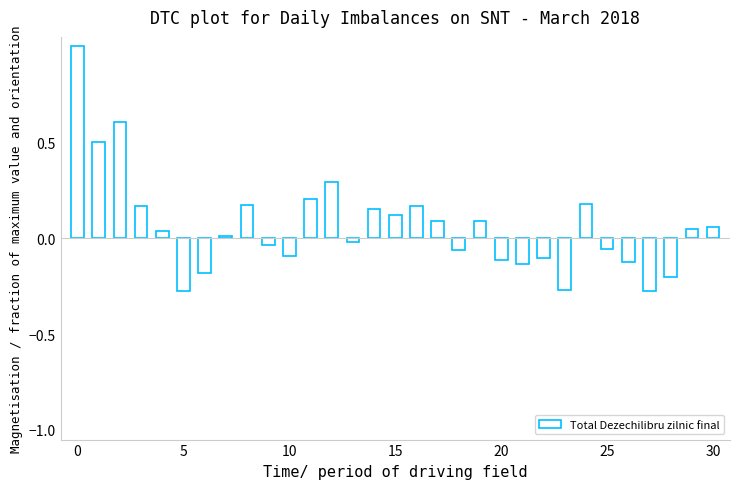

What is the sum of all values?

2.0